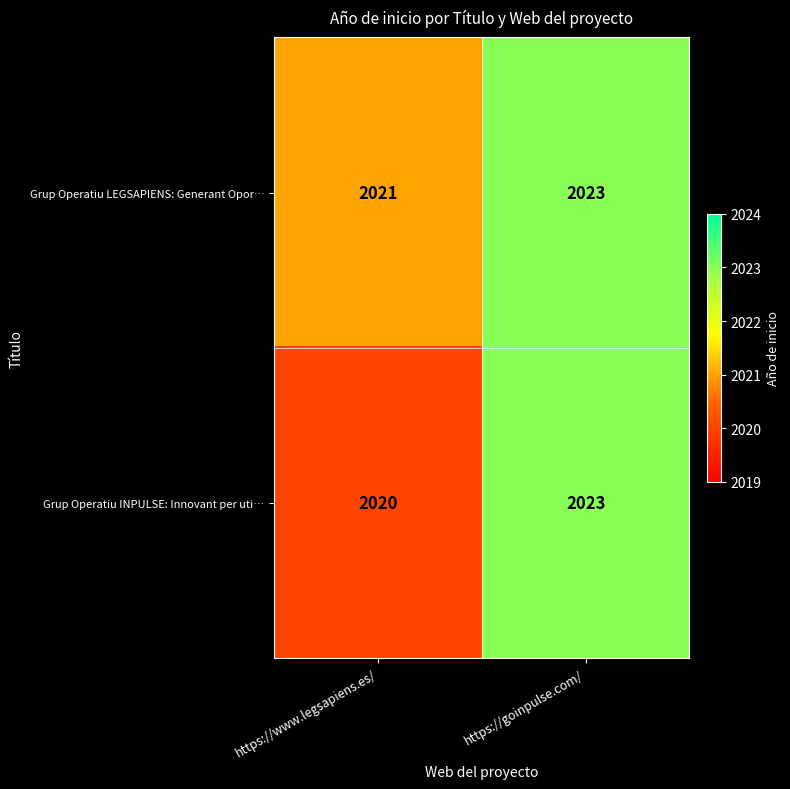

At which category does the chart reach its peak across all series?

https://goinpulse.com/